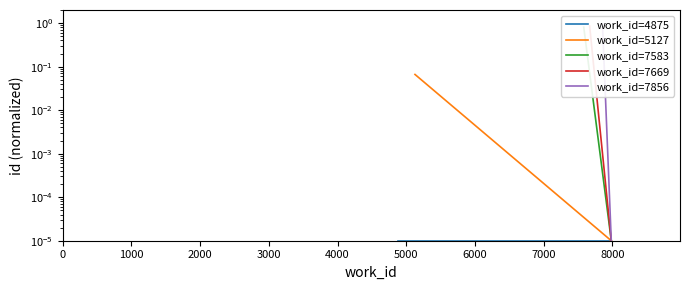

What are all the series names shown in the legend?

work_id=4875, work_id=5127, work_id=7583, work_id=7669, work_id=7856